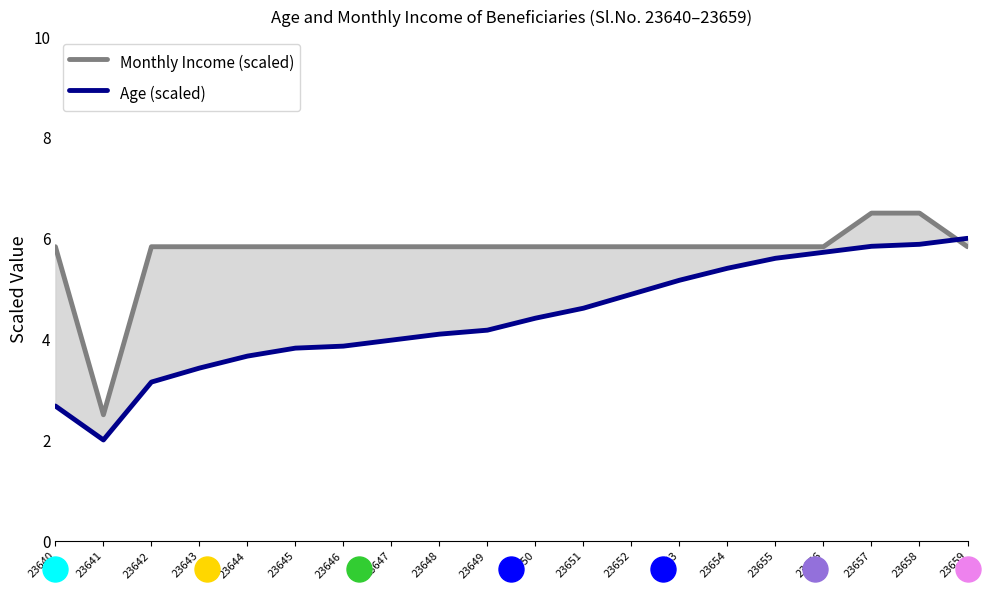

What is the average value of the Age (scaled) series?

4.4